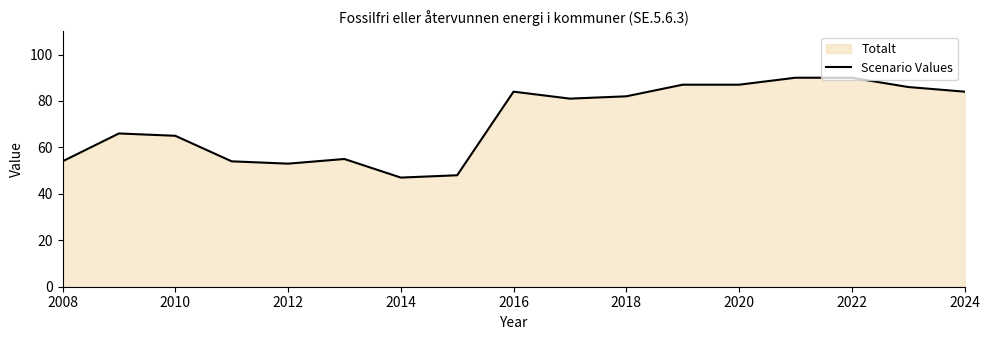

What is the difference between the maximum and minimum values?

43